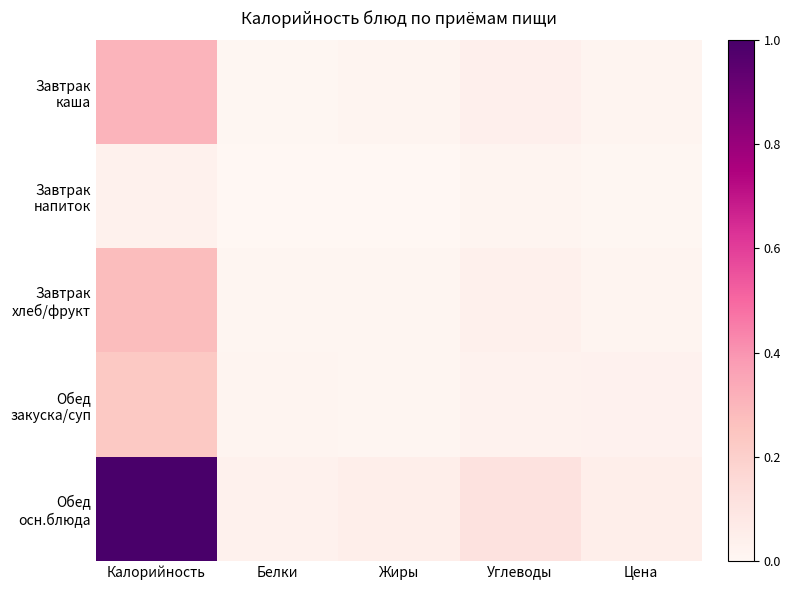

Rank the series by their maximum value, from lowest to highest.

Завтрак напиток, Обед закуска/суп, Завтрак хлеб/фрукт, Завтрак каша, Обед осн.блюда